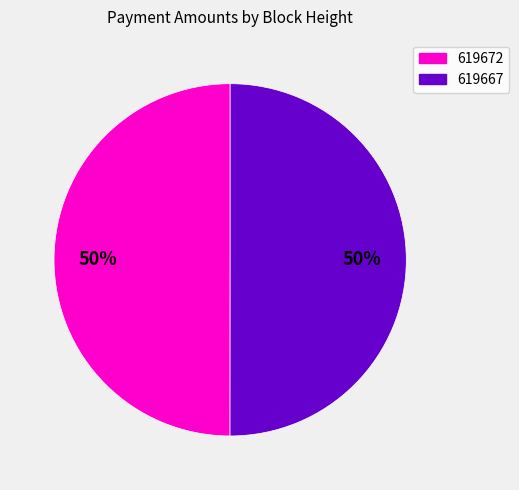

To the nearest percent, what percentage of the pie is 619672?

50%